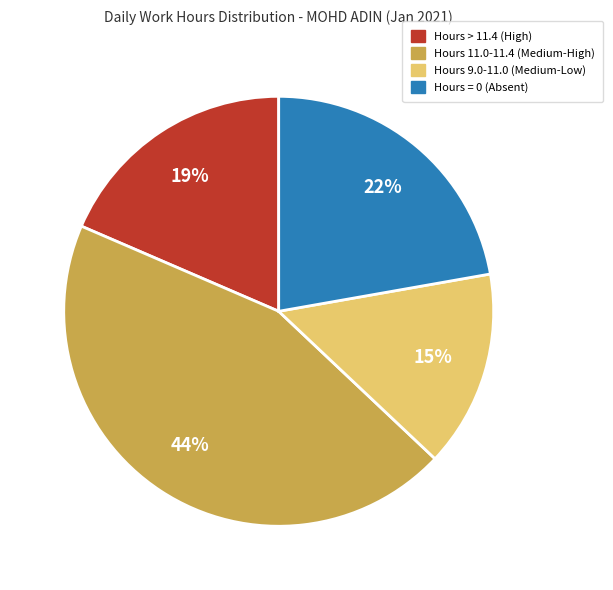

Rank the categories by value from highest to lowest.

Hours 11.0-11.4 (Medium-High), Hours = 0 (Absent), Hours > 11.4 (High), Hours 9.0-11.0 (Medium-Low)